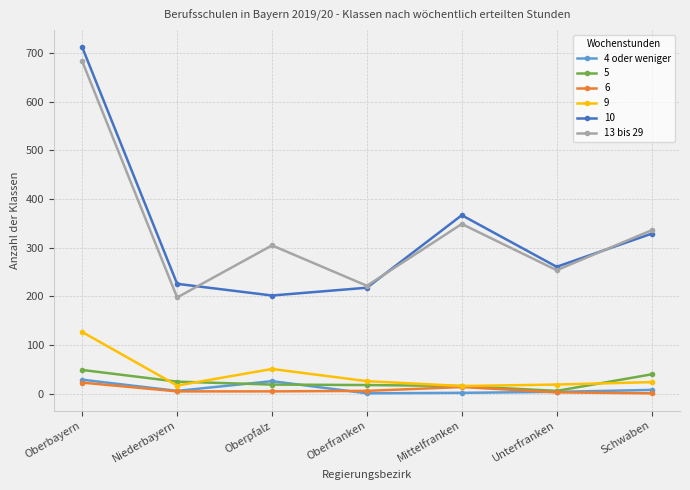

At which category is the sum across all series the highest?

Oberbayern